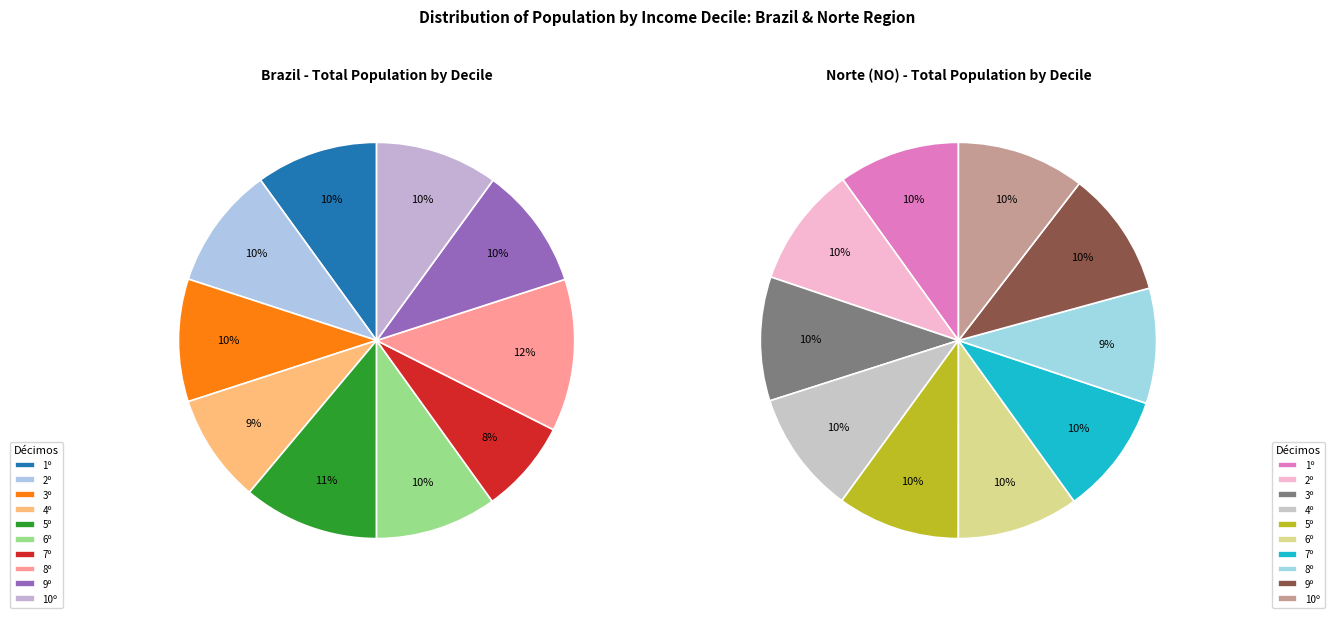

What percentage is the 3 slice, to the nearest percent?

10%